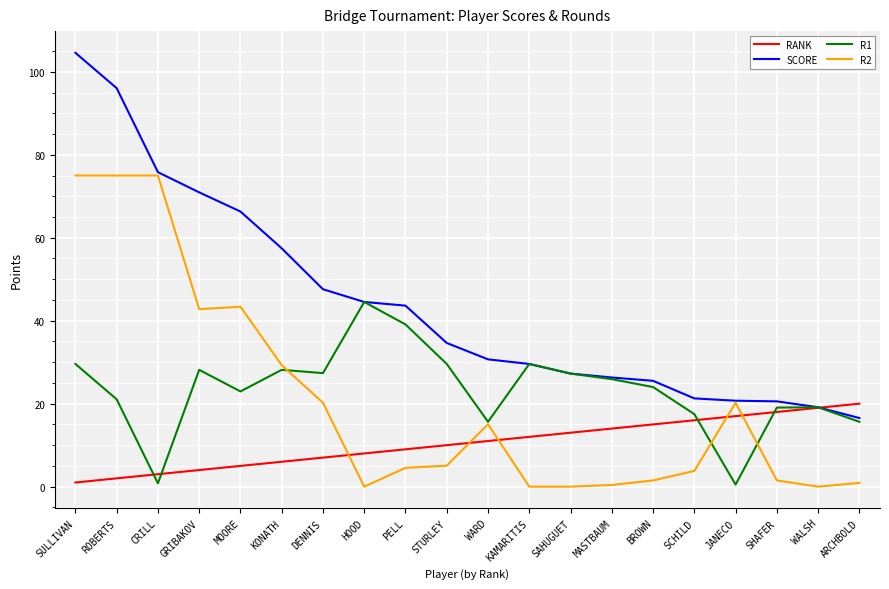

What is the average value of the RANK series?

10.5